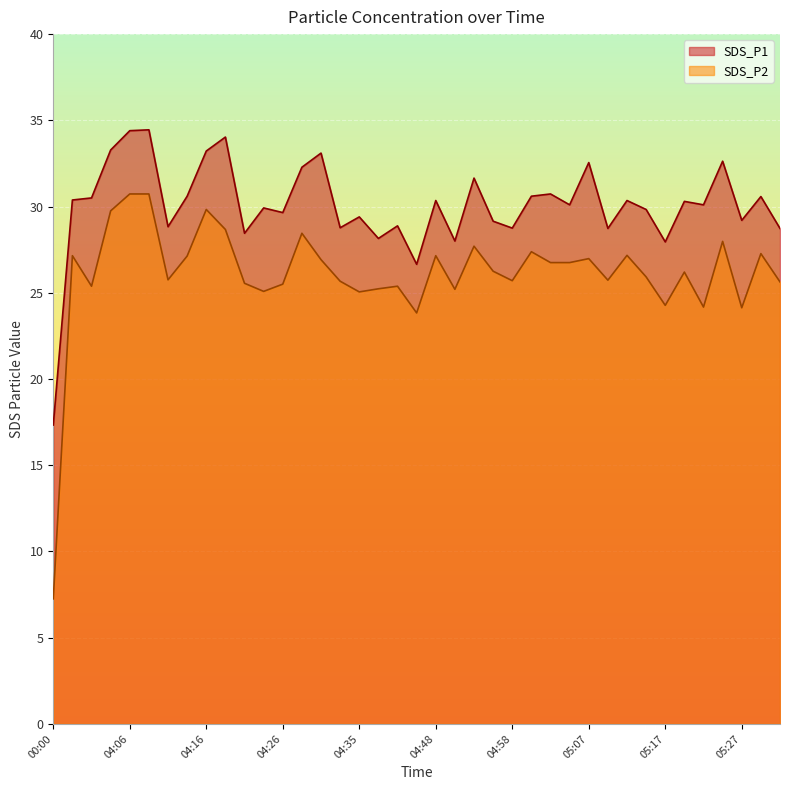

Where does the SDS_P1 series first go above 30?

03:59